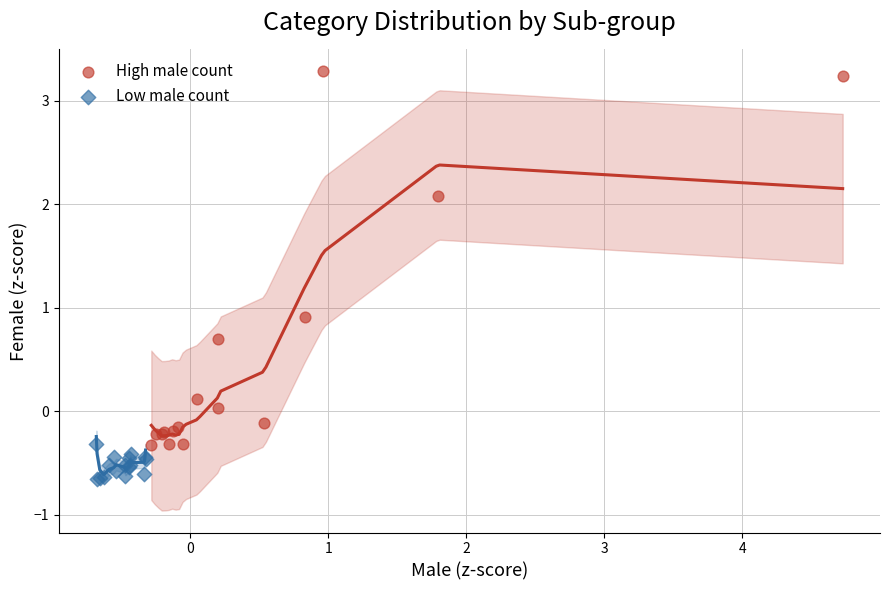

Which series reaches the minimum Y coordinate?

Low male count